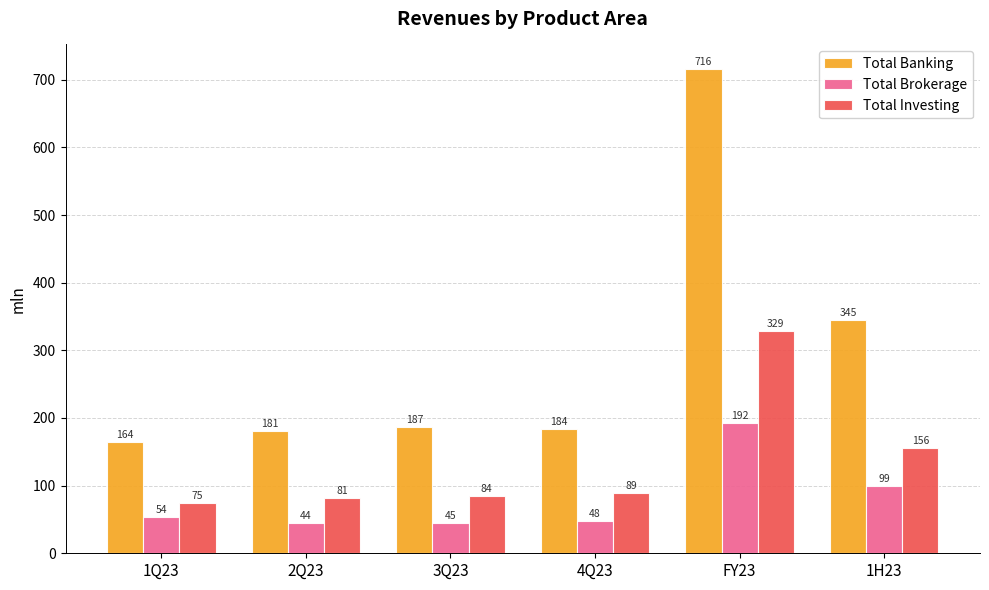

Where is Total Investing nearest to the value 201?

1H23